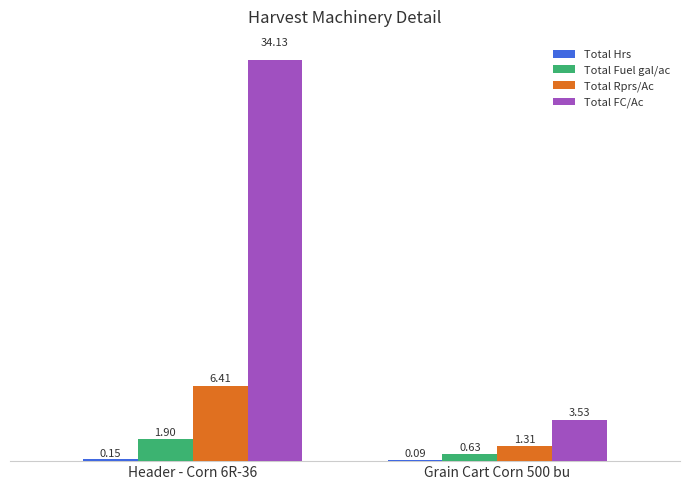

Which series has the largest range (max minus min)?

Total FC/Ac